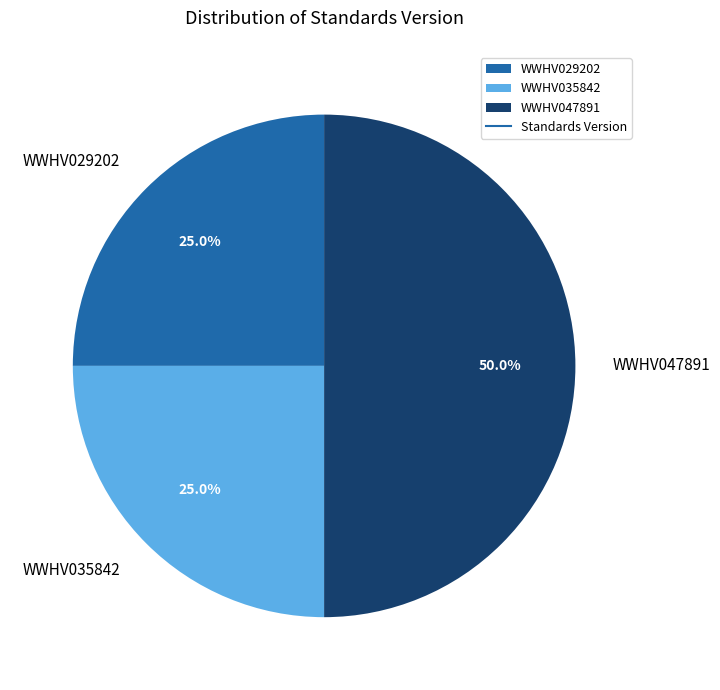

Is WWHV035842 the majority of the pie?

No